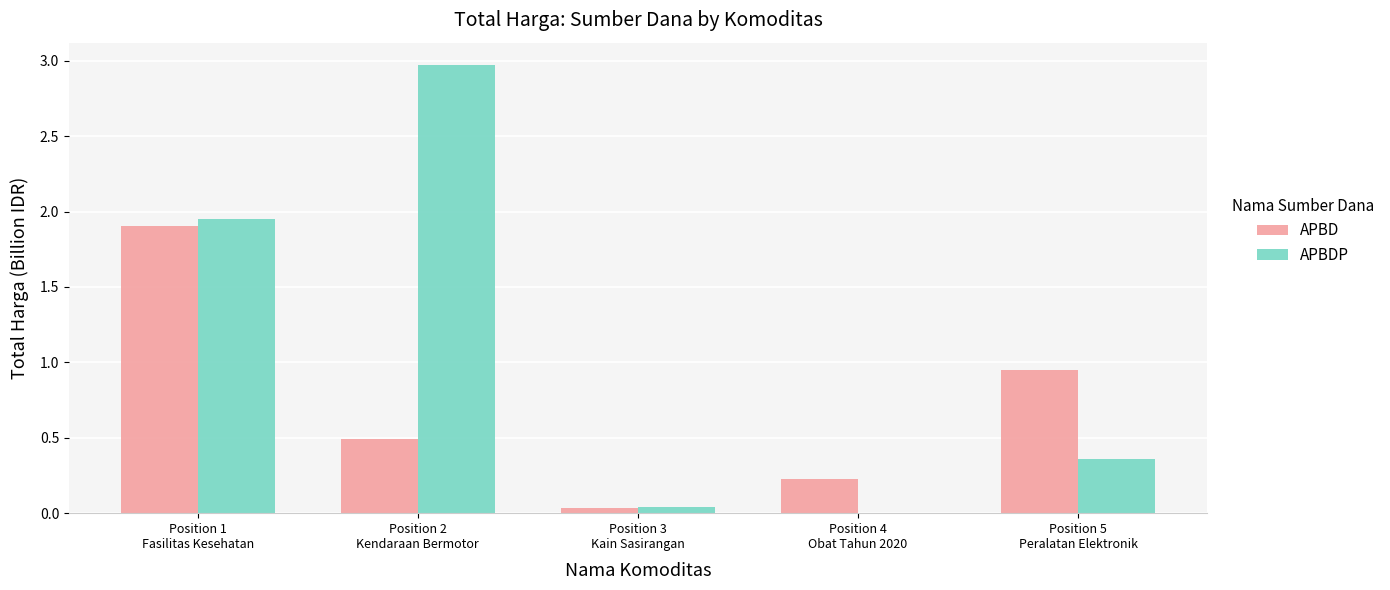

Which series has the largest total across all categories?

APBDP